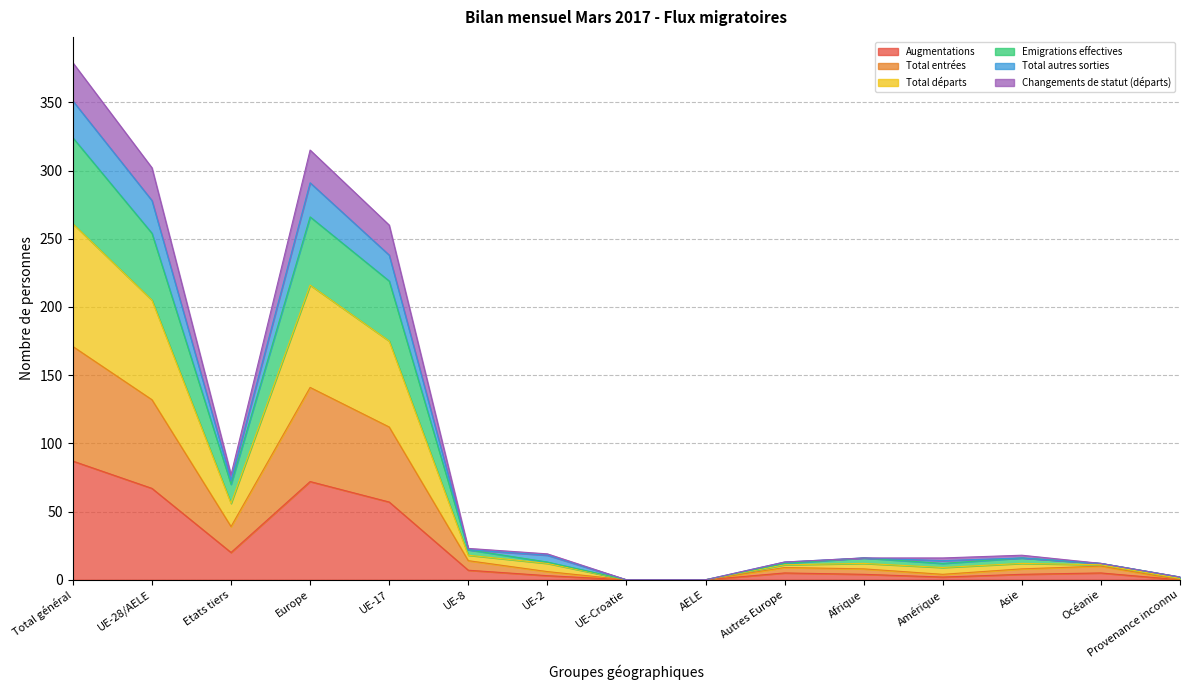

Which category has the highest value in the Augmentations series?

Total général